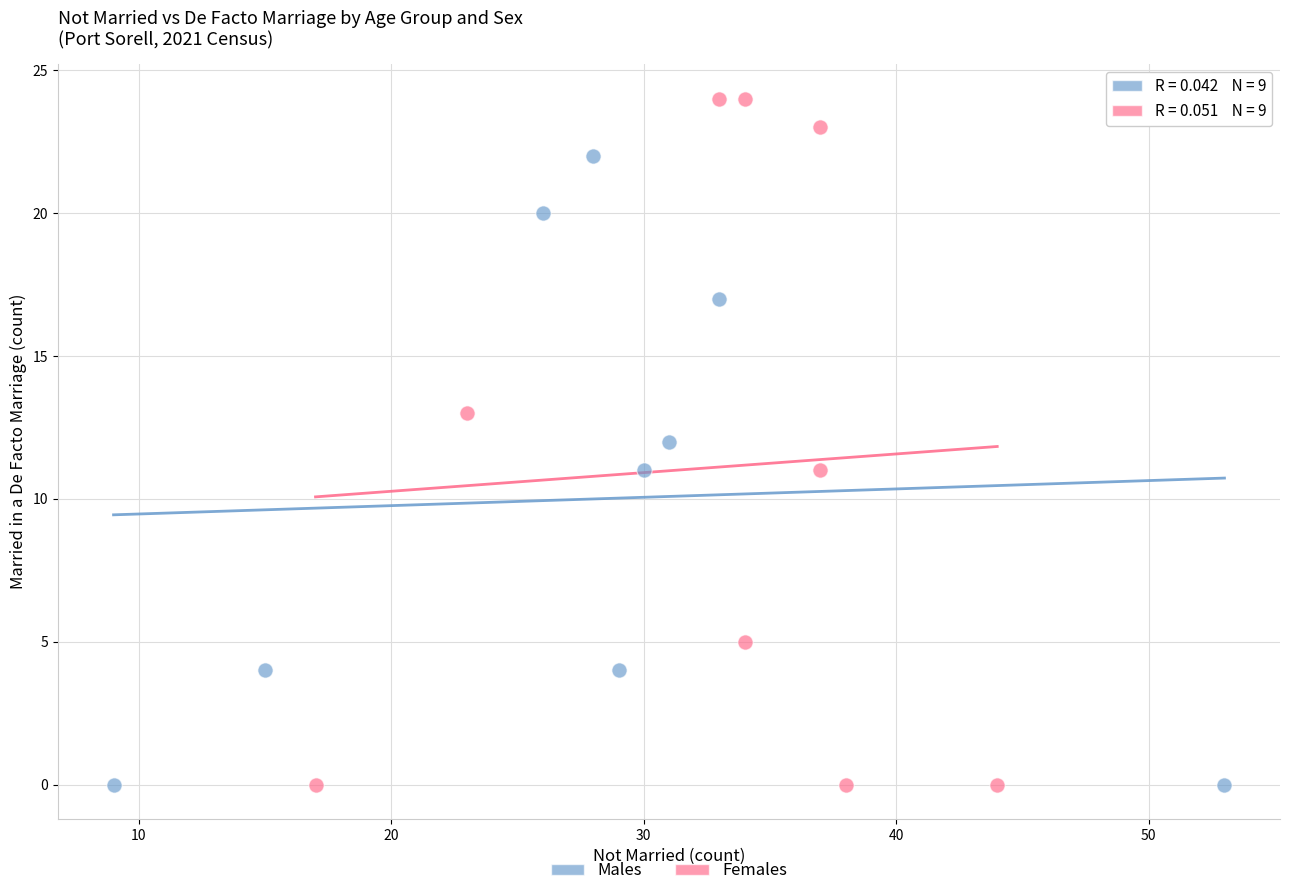

Which series has the largest Y range (max minus min)?

Females